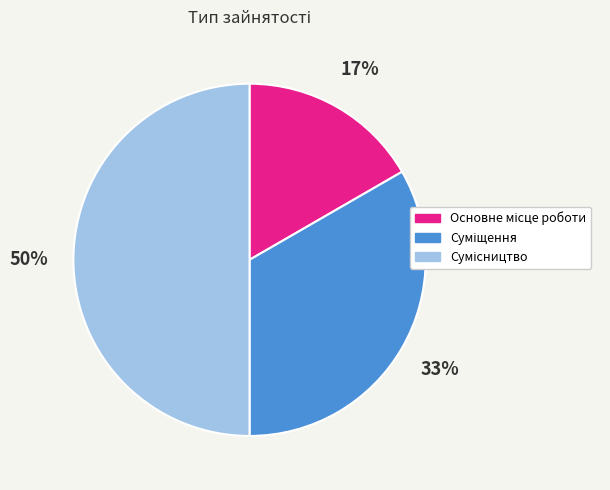

To the nearest percent, what is the average slice percentage?

33%